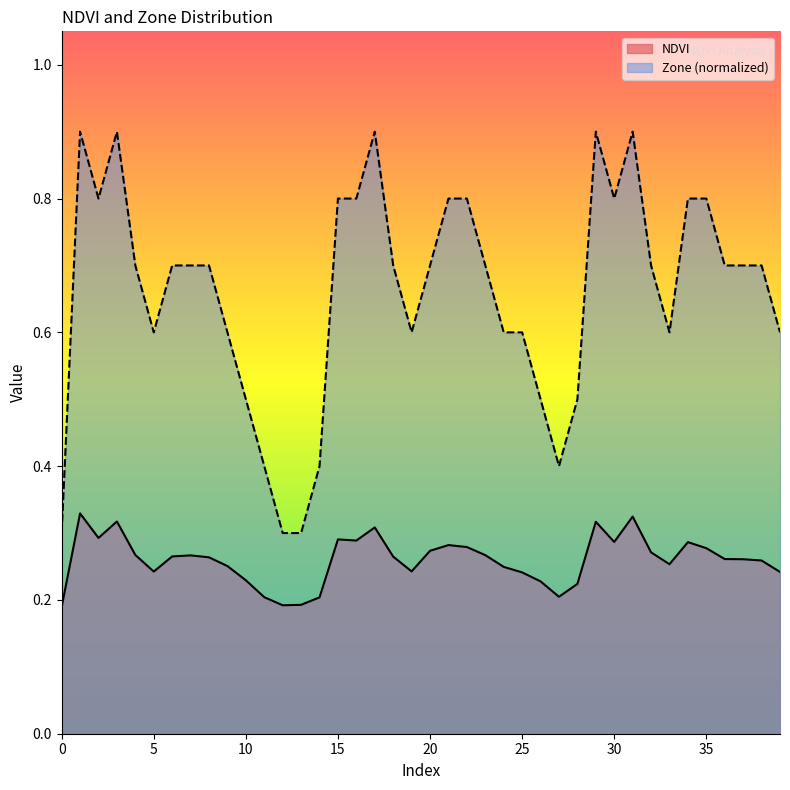

List the labels in order of NDVI value, smallest first.

0, 12, 13, 14, 11, 27, 28, 26, 10, 25, 39, 5, 19, 24, 9, 33, 38, 37, 36, 8, 18, 6, 7, 23, 4, 32, 20, 35, 22, 21, 34, 30, 16, 15, 2, 17, 29, 3, 31, 1